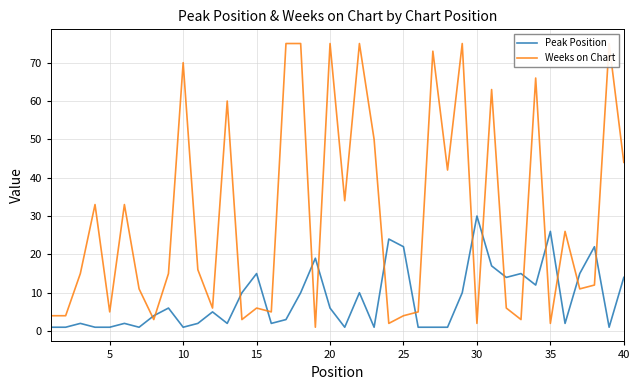

How many values in the Weeks on Chart series are below 15?

19